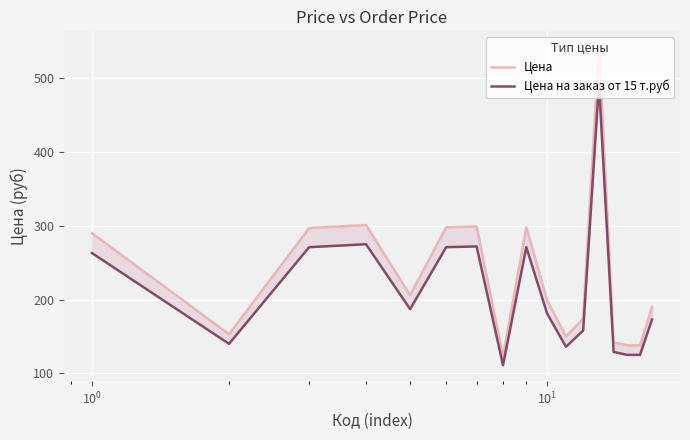

What is the difference between the maximum and minimum values in the Цена на заказ от 15 т.руб series?

382